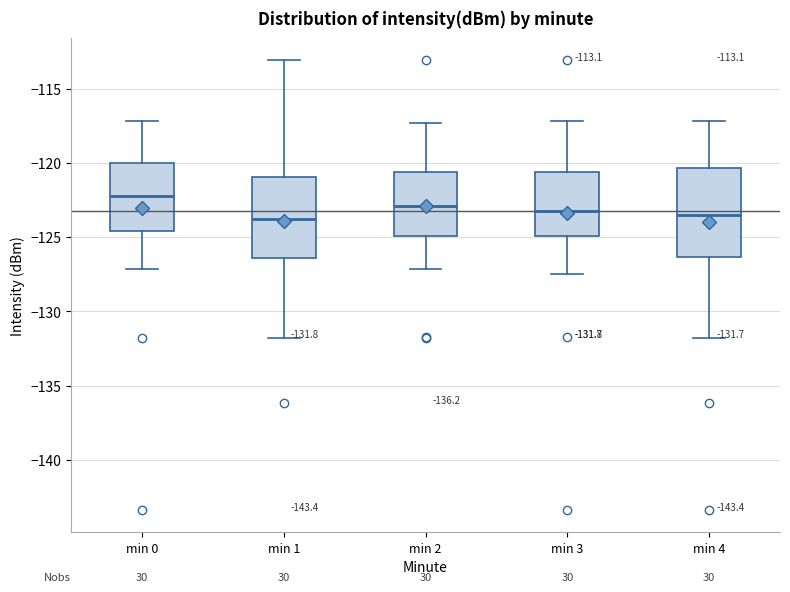

Which box's median line is the highest?

min 0